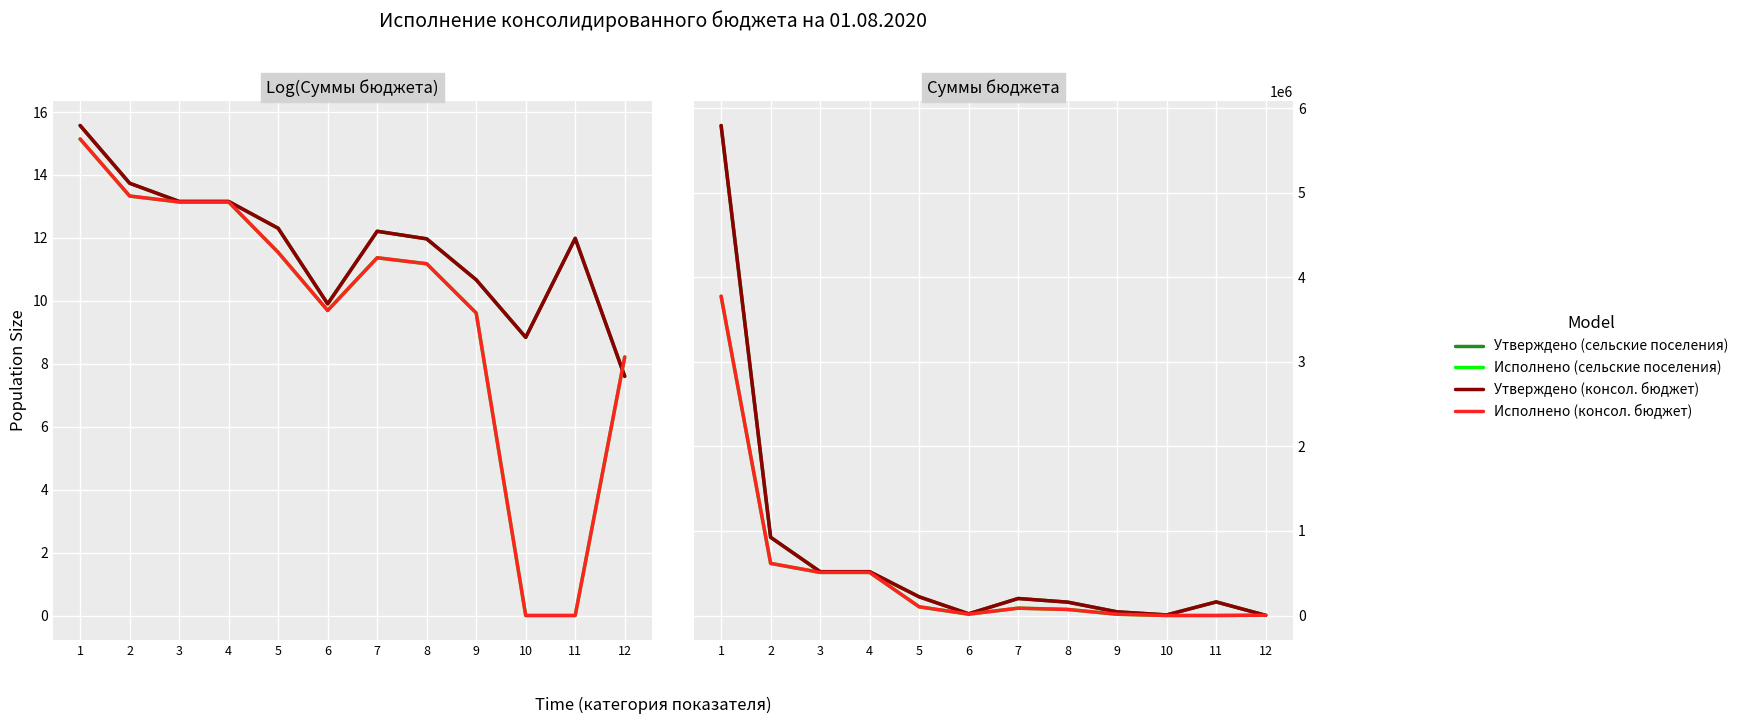

What is the value of the Исполнено (консол. бюджет) point at the 3rd from the left?

509711.0